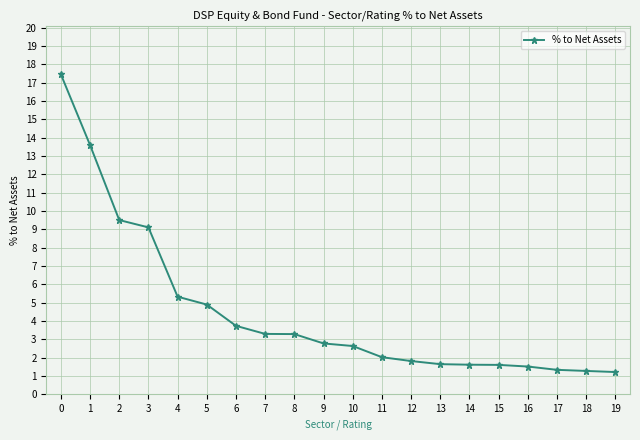

Where is the data nearest to the value 9?

3